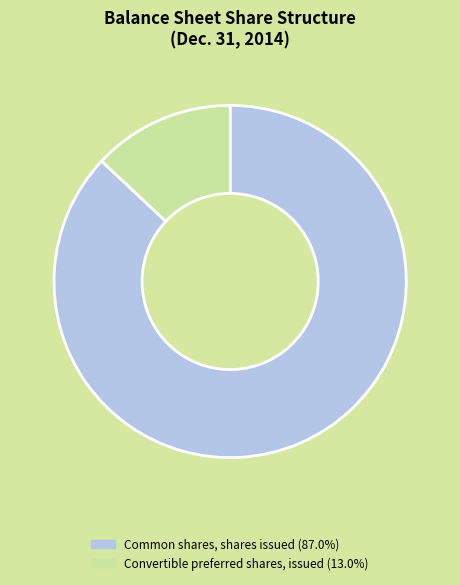

Is there any slice that represents more than half of the pie?

Yes